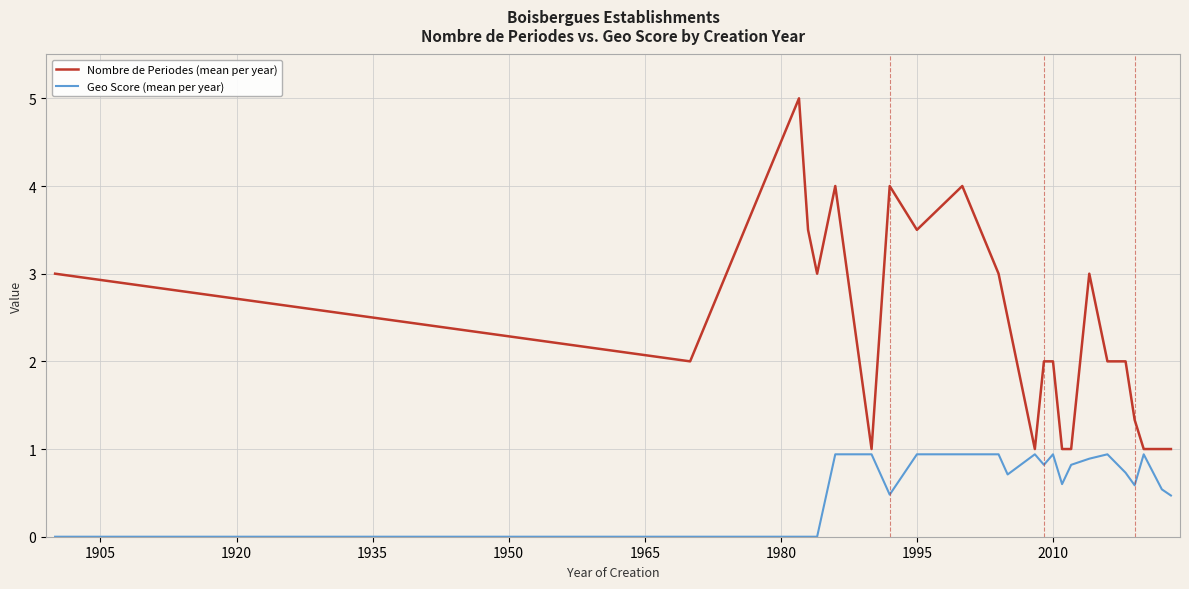

List the series in order of their overall mean, lowest first.

Geo Score (mean per year), Nombre de Periodes (mean per year)